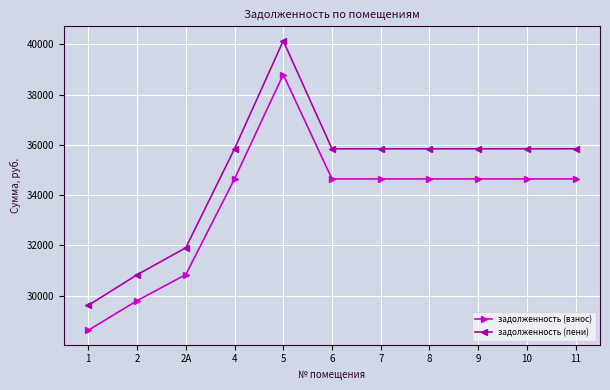

Which category has the lowest value across all series?

1